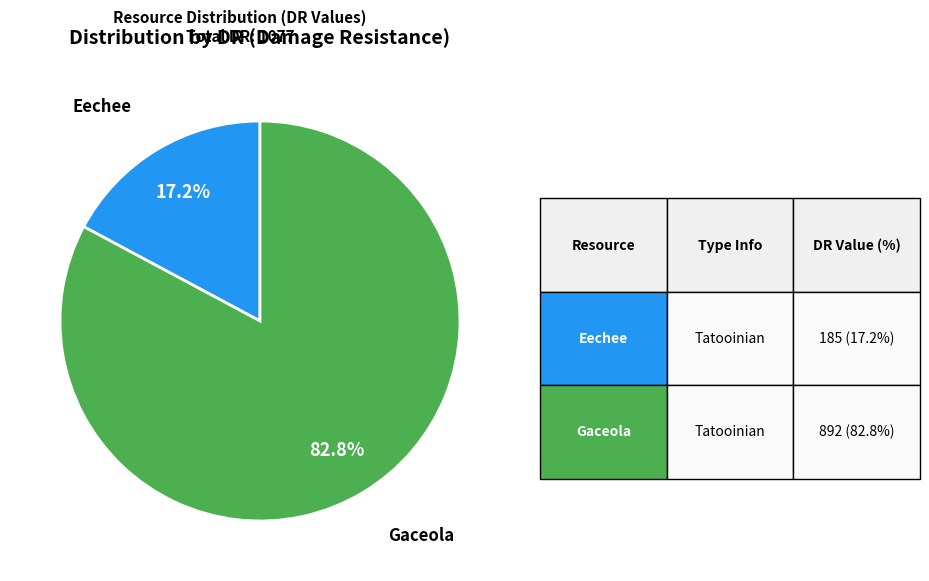

Which category has the smallest portion of the pie?

Eechee